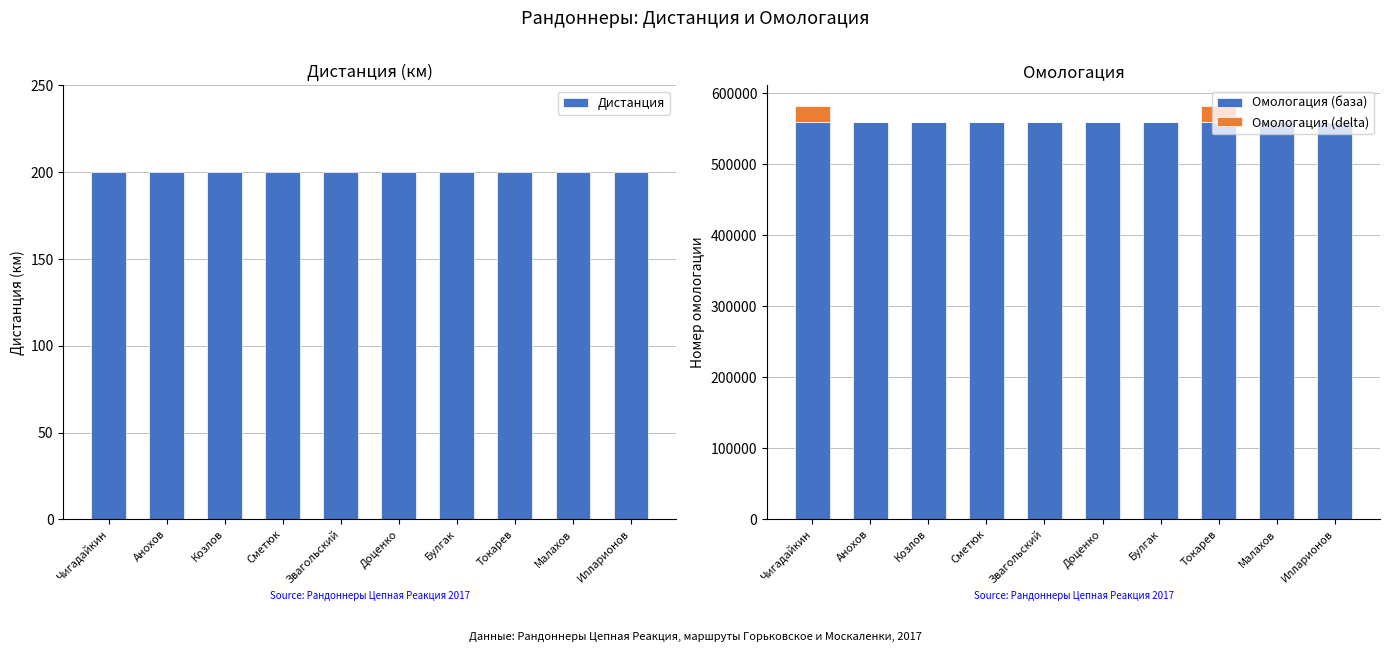

Which series has the widest spread of values?

Омологация (delta)